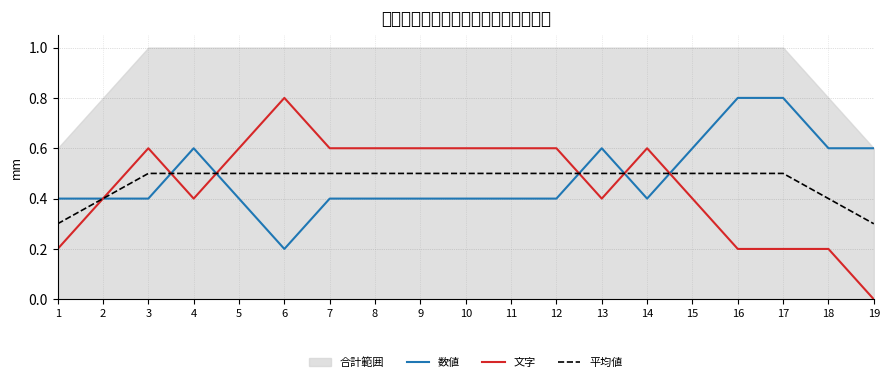

What is the difference between the maximum and minimum values in the 数値 series?

0.6